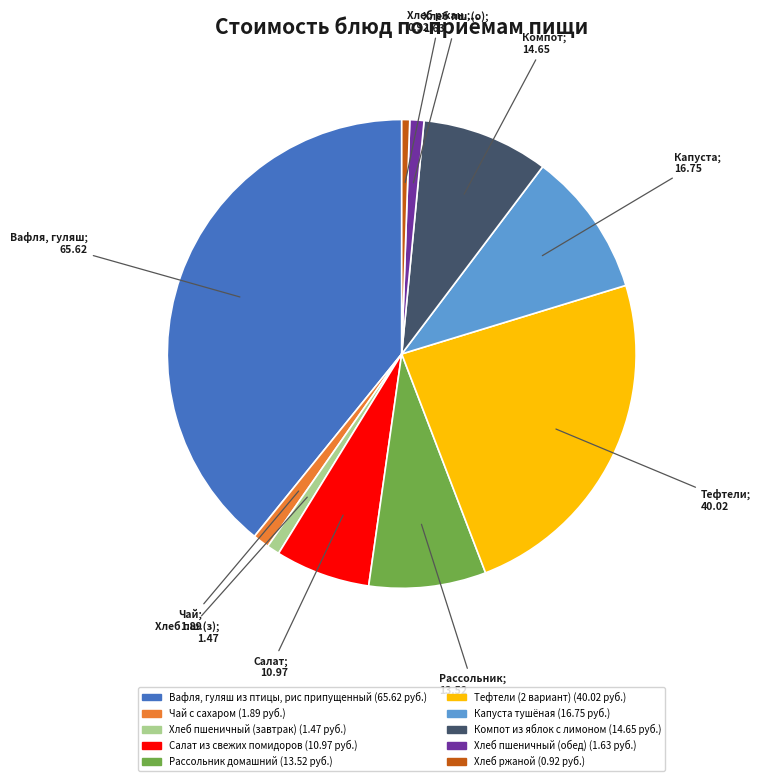

Is Хлеб ржаной the majority of the pie?

No